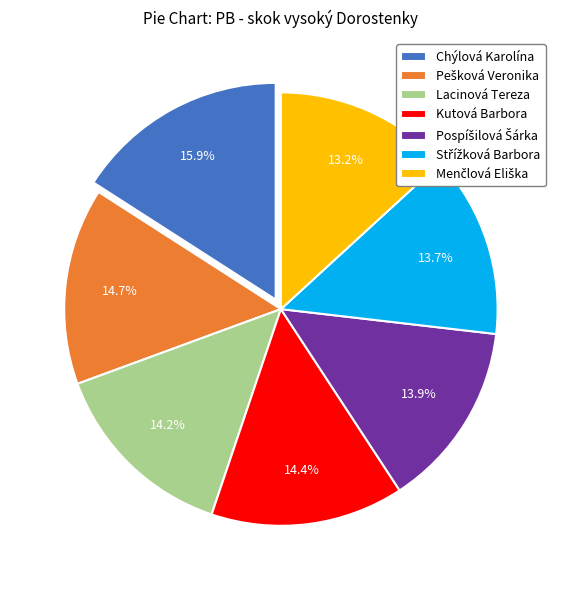

What portion of the pie excludes Lacinová Tereza?

85.8%